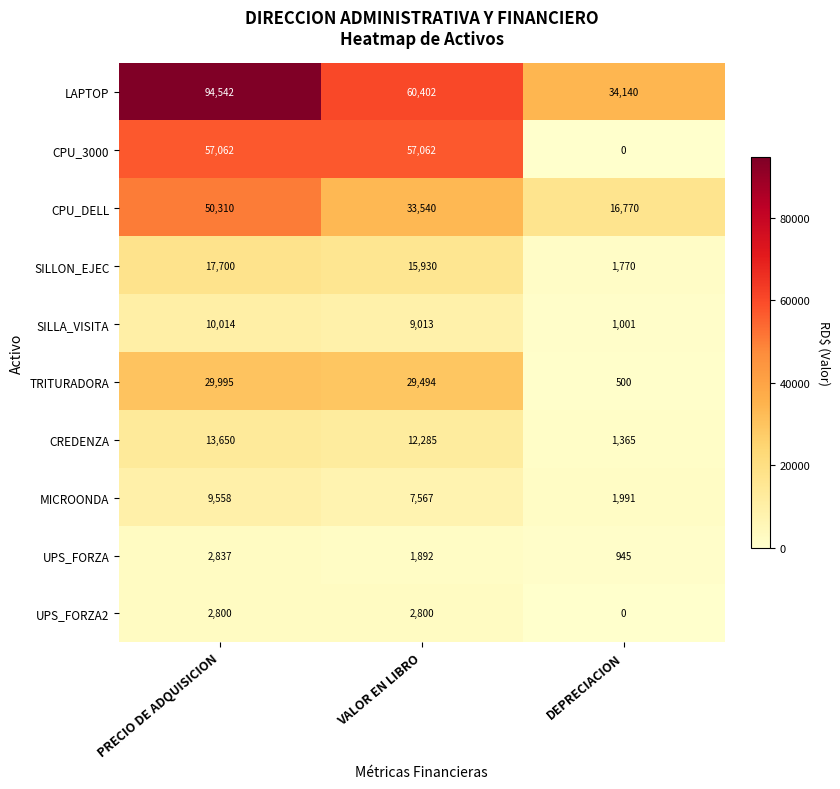

How many categories are shown in the chart?

3